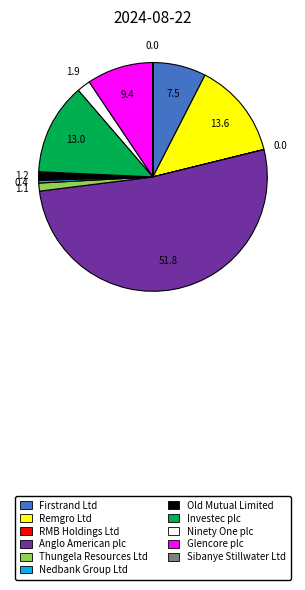

Which category has the biggest portion of the pie?

Anglo American plc